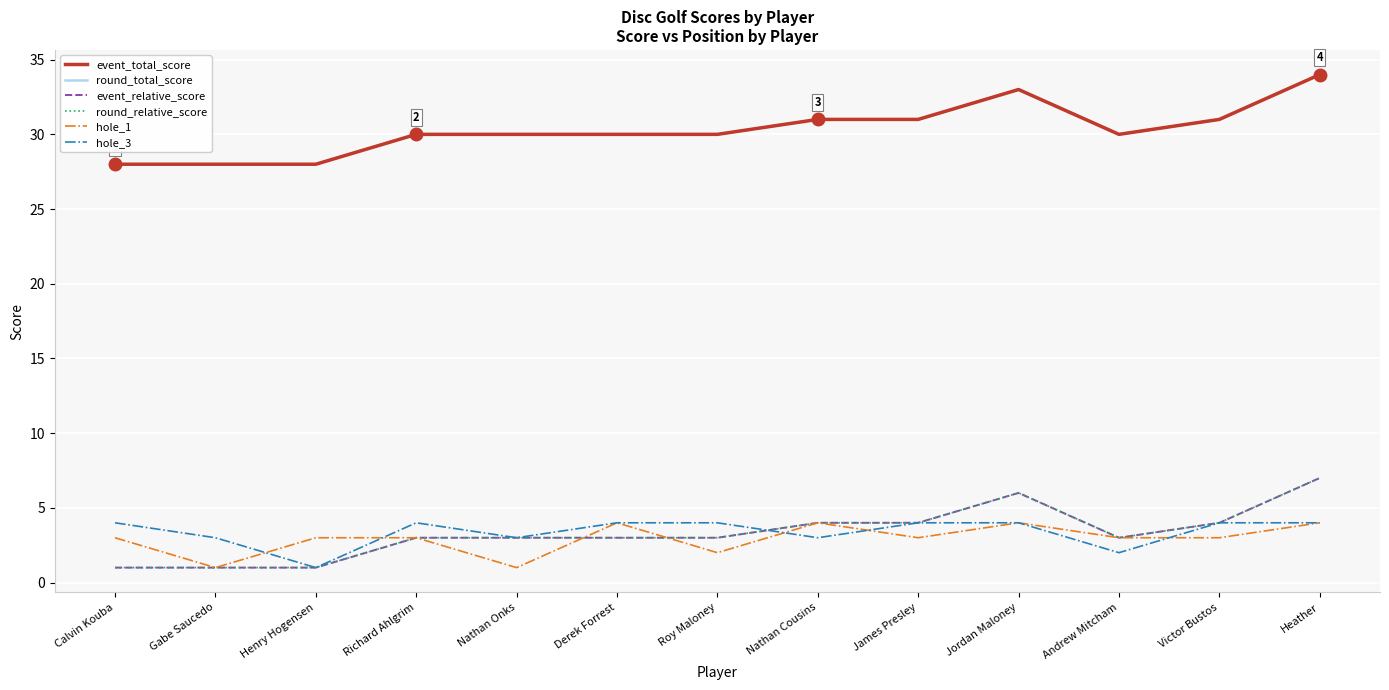

Where do hole_1 and event_relative_score first cross each other?

Nathan Onks and Derek Forrest